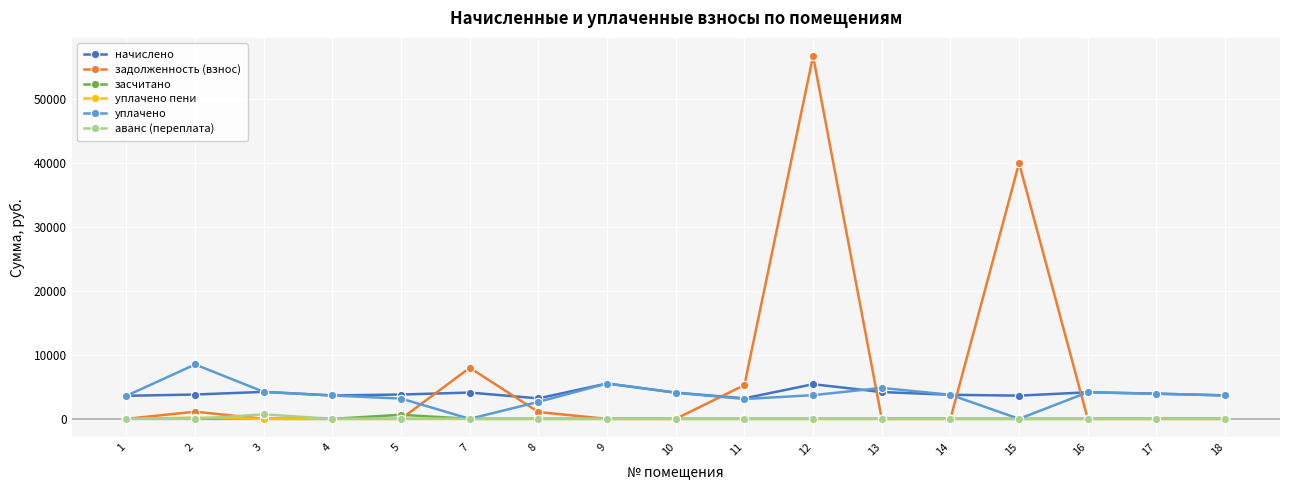

What are all the series names shown in the legend?

начислено, задолженность (взнос), засчитано, уплачено пени, уплачено, аванс (переплата)